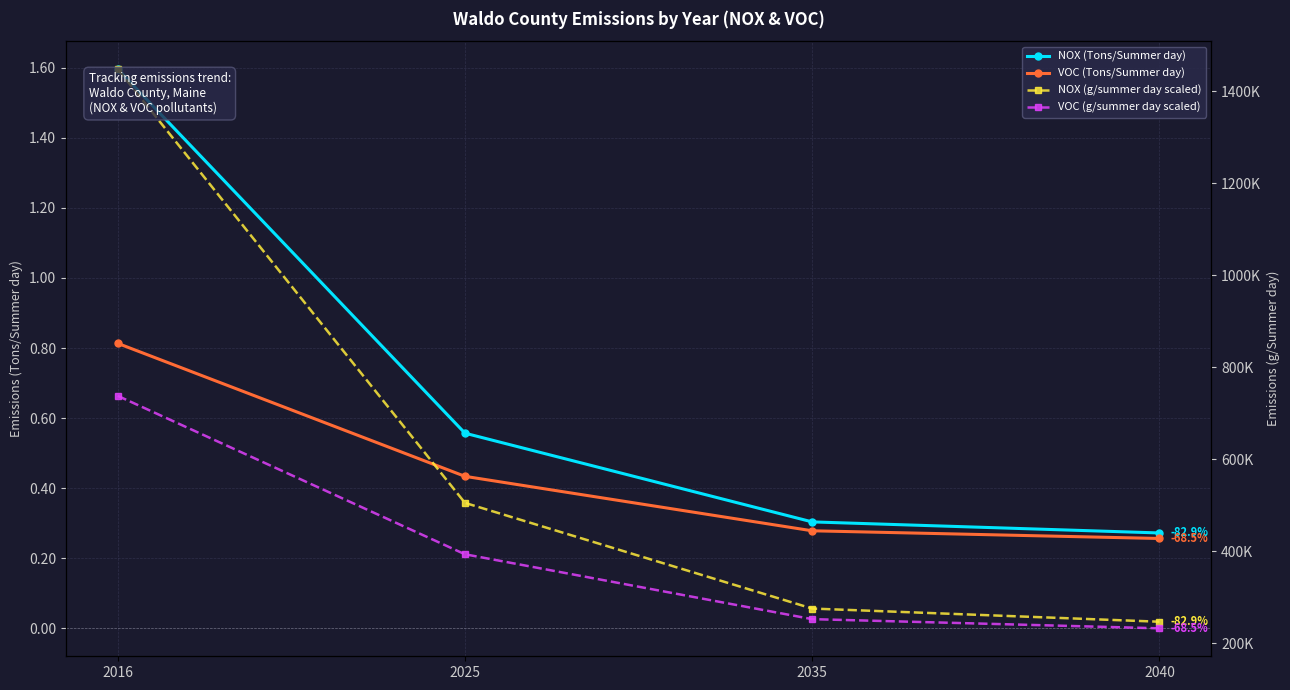

How many lines are shown in the chart?

4